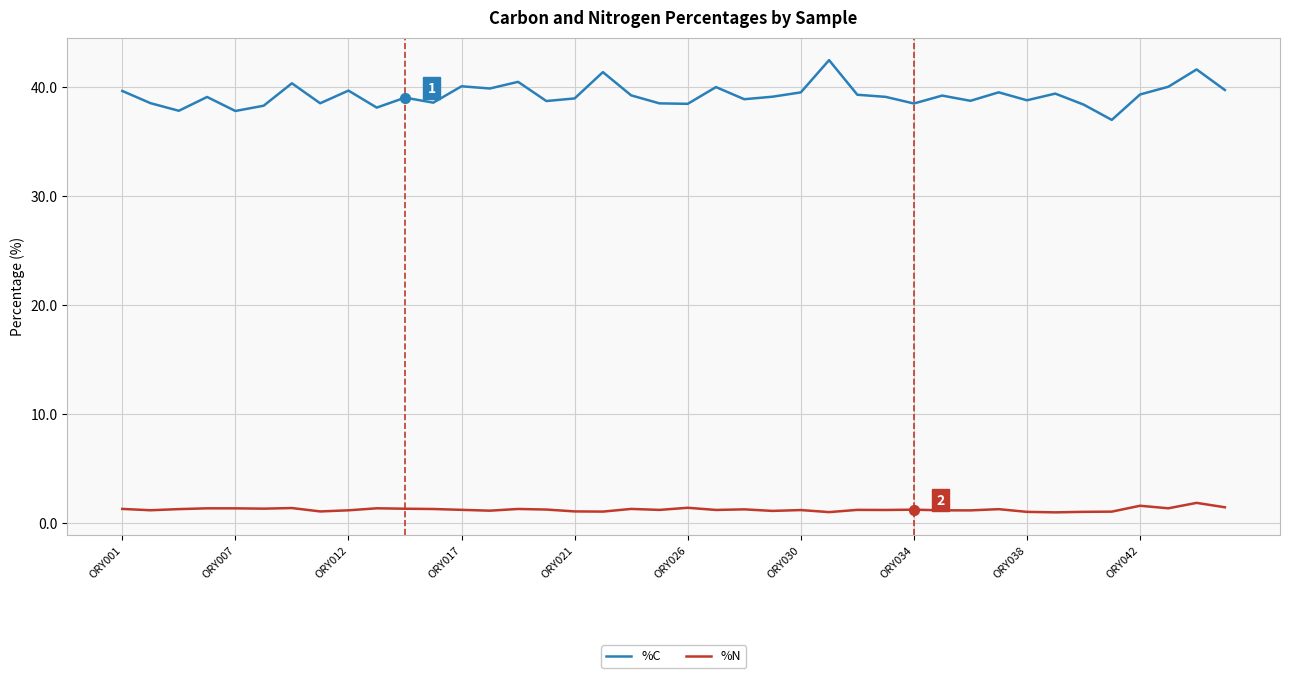

Which series has the widest spread of values?

%C